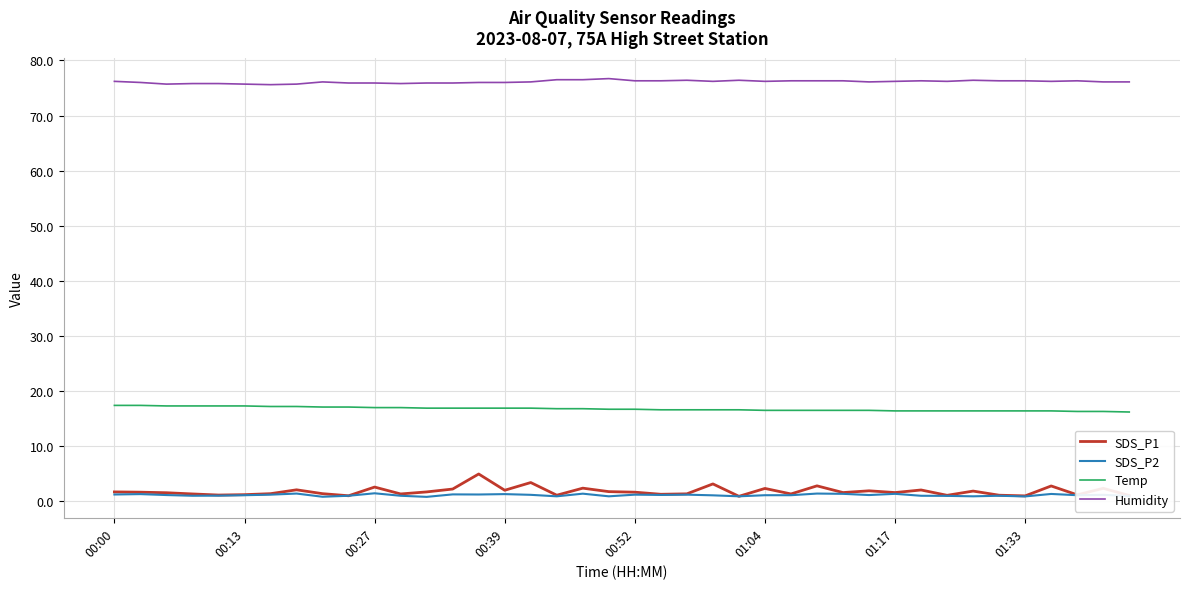

True or false: Humidity and SDS_P1 intersect in this chart.

False